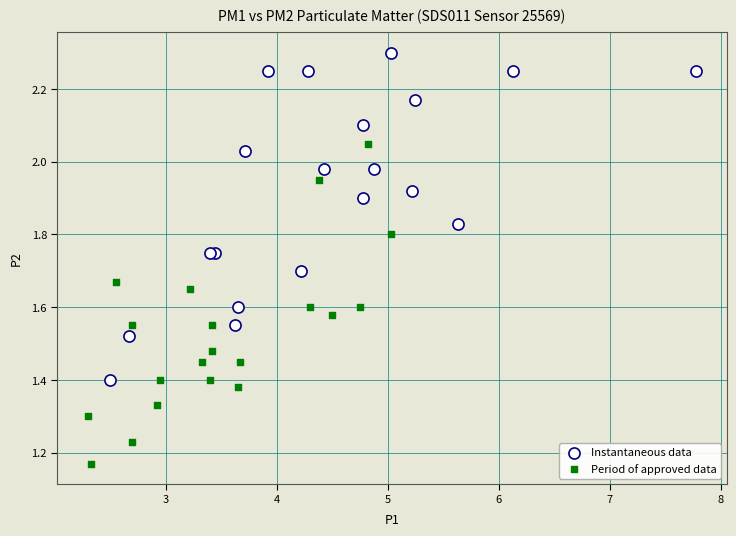

Which series reaches the maximum Y coordinate?

Instantaneous data